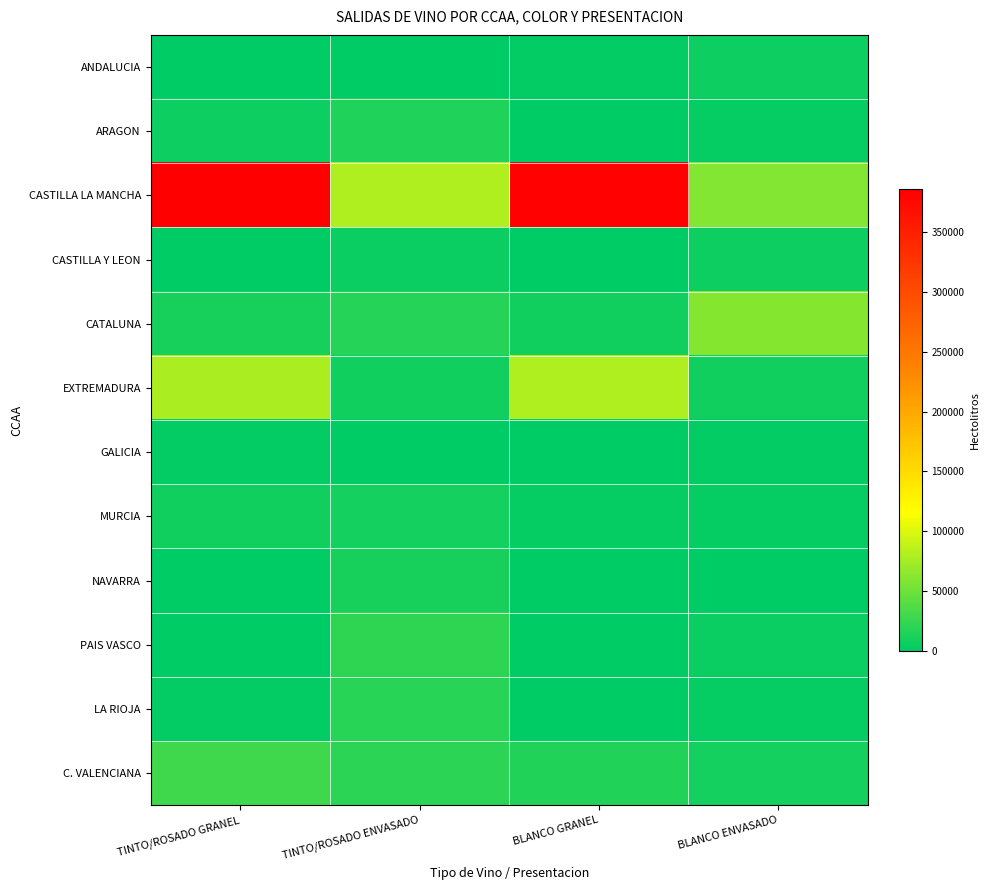

Reading left to right, extract all data points from this chart.

ANDALUCIA: TINTO/ROSADO GRANEL=253	TINTO/ROSADO ENVASADO=240	BLANCO GRANEL=1754	BLANCO ENVASADO=6899
ARAGON: TINTO/ROSADO GRANEL=6903	TINTO/ROSADO ENVASADO=14306	BLANCO GRANEL=256	BLANCO ENVASADO=4241
CASTILLA LA MANCHA: TINTO/ROSADO GRANEL=385810	TINTO/ROSADO ENVASADO=80808	BLANCO GRANEL=383452	BLANCO ENVASADO=58970
CASTILLA Y LEON: TINTO/ROSADO GRANEL=8	TINTO/ROSADO ENVASADO=5583	BLANCO GRANEL=0	BLANCO ENVASADO=7473
CATALUNA: TINTO/ROSADO GRANEL=11029	TINTO/ROSADO ENVASADO=16974	BLANCO GRANEL=8204	BLANCO ENVASADO=61401
EXTREMADURA: TINTO/ROSADO GRANEL=78141	TINTO/ROSADO ENVASADO=8705	BLANCO GRANEL=79898	BLANCO ENVASADO=8368
GALICIA: TINTO/ROSADO GRANEL=1819	TINTO/ROSADO ENVASADO=1032	BLANCO GRANEL=309	BLANCO ENVASADO=2997
MURCIA: TINTO/ROSADO GRANEL=8243	TINTO/ROSADO ENVASADO=10305	BLANCO GRANEL=4500	BLANCO ENVASADO=3711
NAVARRA: TINTO/ROSADO GRANEL=7	TINTO/ROSADO ENVASADO=10645	BLANCO GRANEL=1	BLANCO ENVASADO=1151
PAIS VASCO: TINTO/ROSADO GRANEL=864	TINTO/ROSADO ENVASADO=22538	BLANCO GRANEL=2	BLANCO ENVASADO=4669
LA RIOJA: TINTO/ROSADO GRANEL=2661	TINTO/ROSADO ENVASADO=19267	BLANCO GRANEL=35	BLANCO ENVASADO=3554
C. VALENCIANA: TINTO/ROSADO GRANEL=29953	TINTO/ROSADO ENVASADO=20273	BLANCO GRANEL=15982	BLANCO ENVASADO=9685